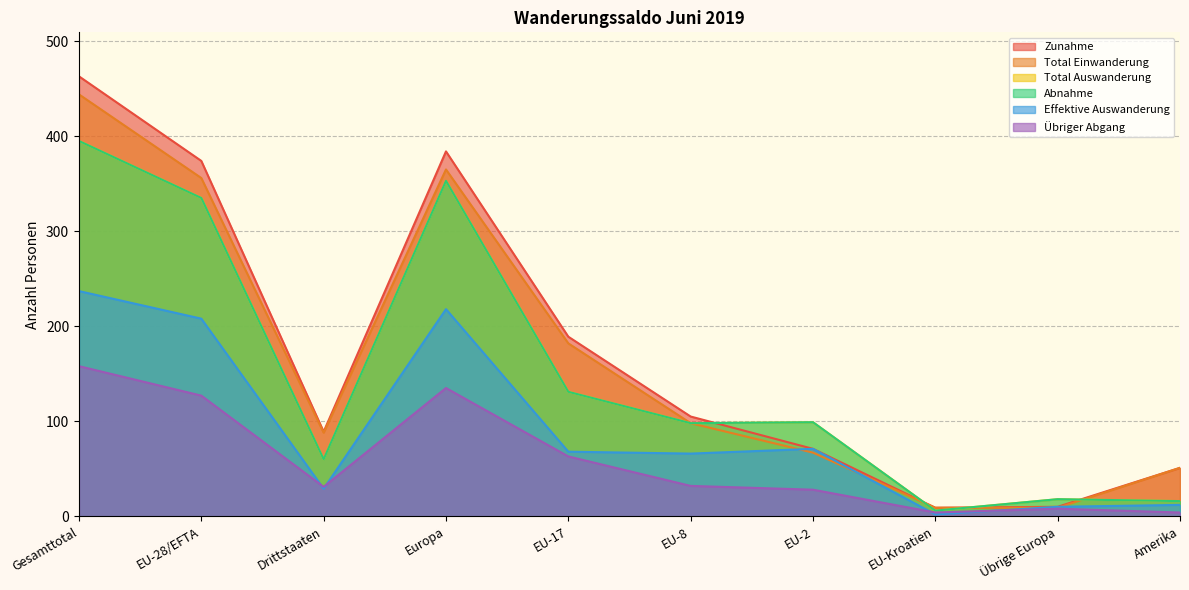

What is the total value across all series at Gesamttotal?

2092